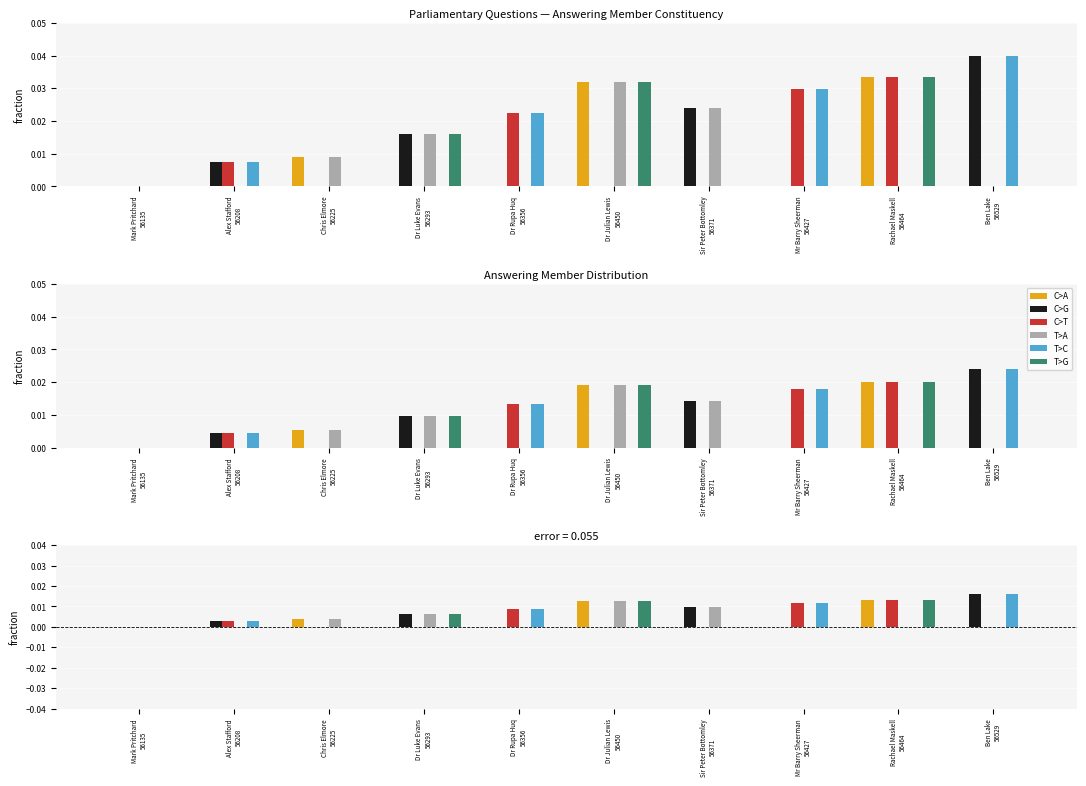

The value of C>A at Sir Peter Bottomley
56371 is 0.0. True or false?

True